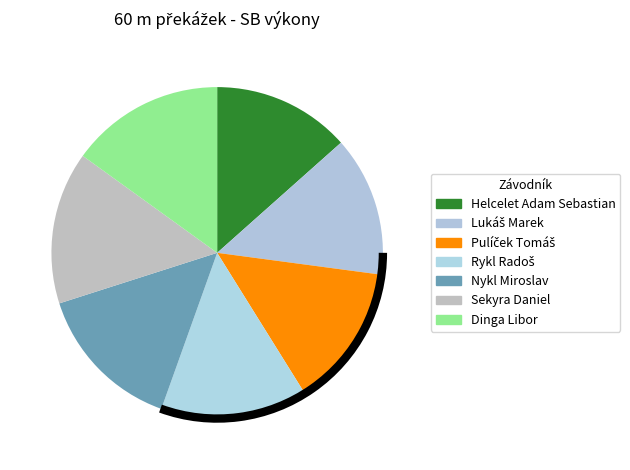

What percentage do Helcelet Adam Sebastian and Rykl Radoš together represent?

27.8%